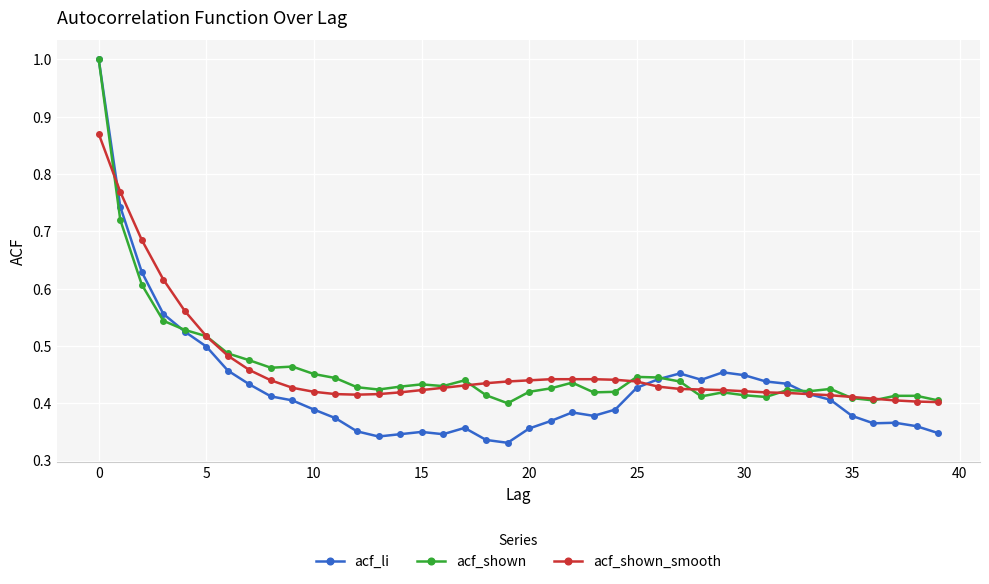

What is the highest value of the acf_li series?

1.0